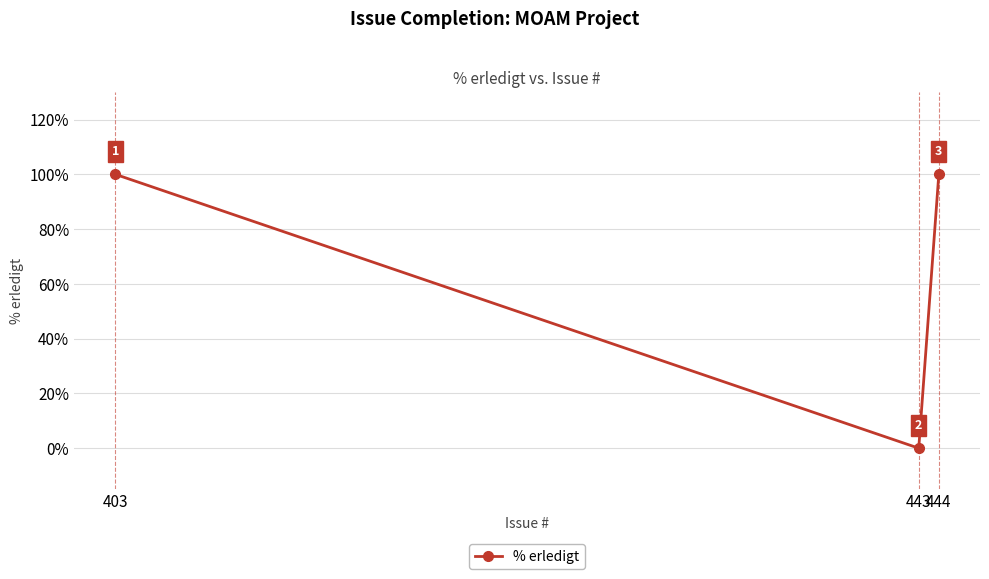

Does the chart have visible grid lines?

Yes